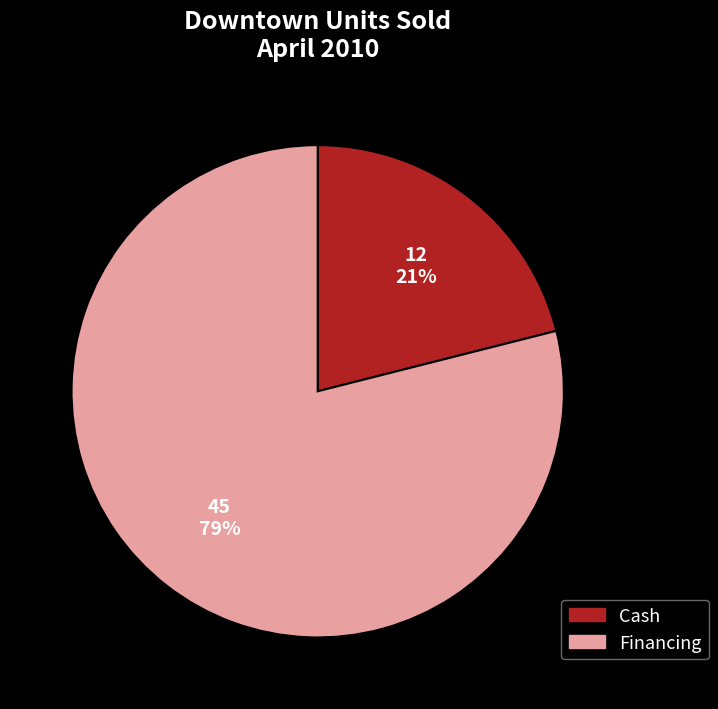

Is there any slice that represents more than half of the pie?

Yes